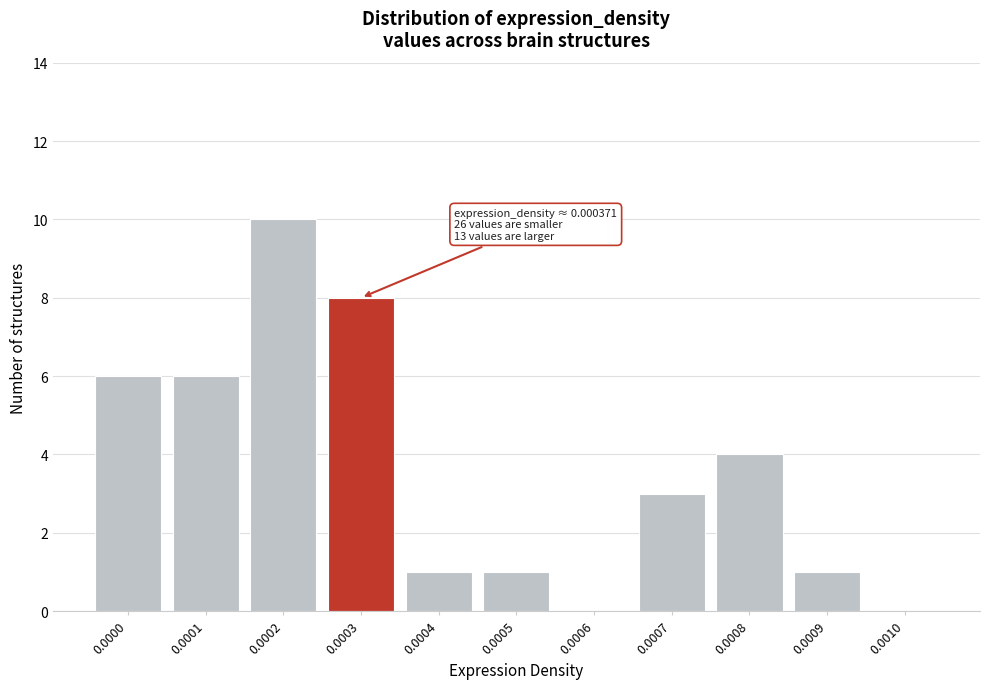

Reading right to left, extract all data points from this chart.

0.0010=0	0.0009=1	0.0008=4	0.0007=3	0.0006=0	0.0005=1	0.0004=1	0.0003=8	0.0002=10	0.0001=6	0.0000=6